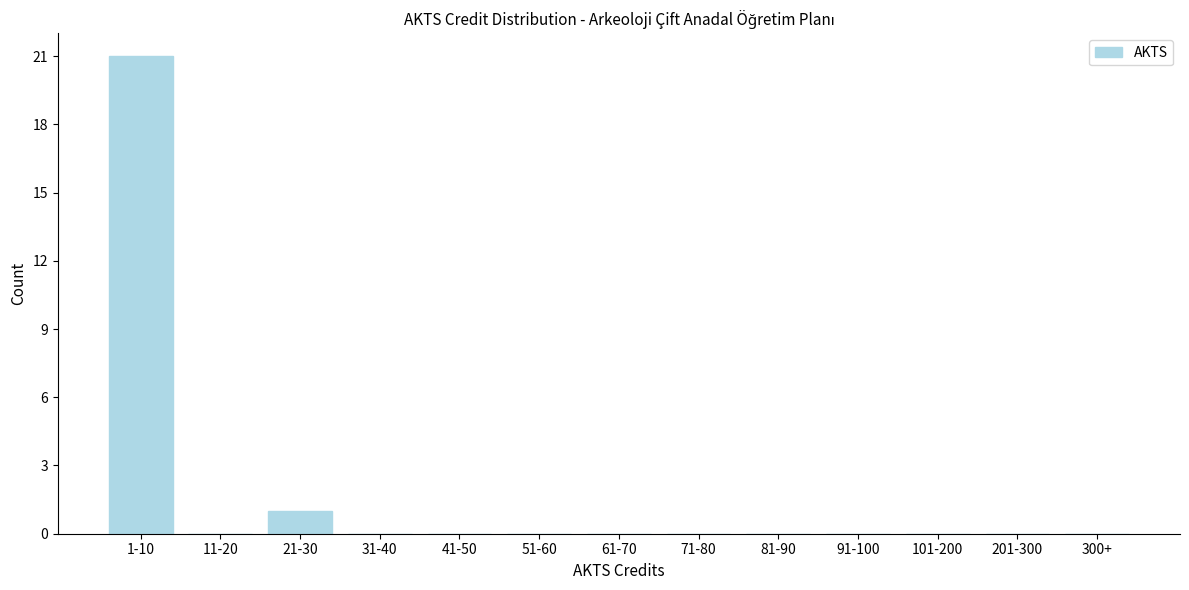

Reading right to left, list all the values displayed in this chart.

300+=0	201-300=0	101-200=0	91-100=0	81-90=0	71-80=0	61-70=0	51-60=0	41-50=0	31-40=0	21-30=1	11-20=0	1-10=21